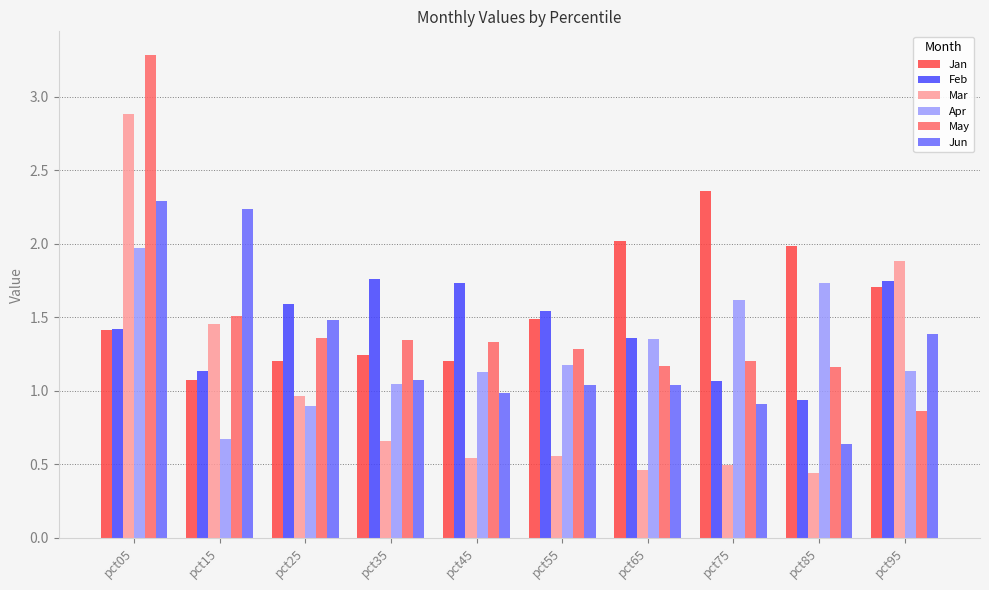

How many groups of bars are there?

10